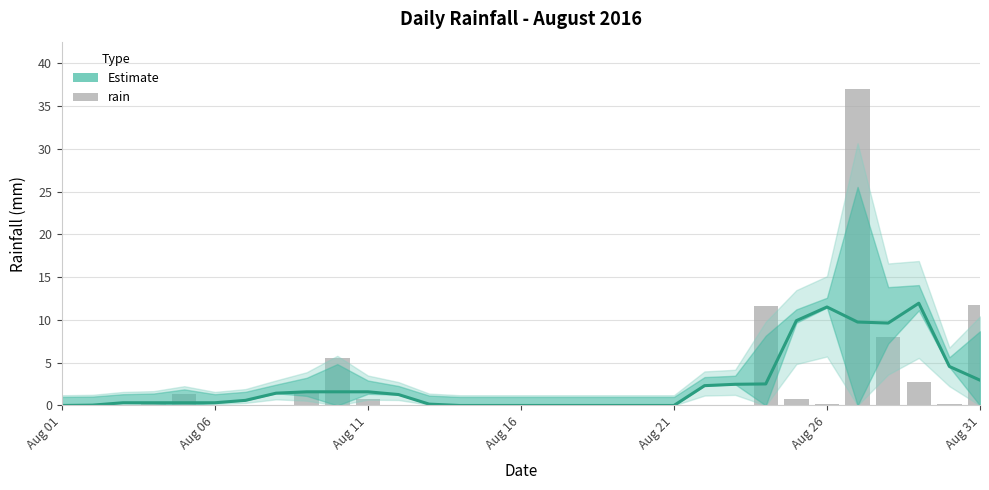

Which label corresponds to the smallest value in the chart?

Aug 01